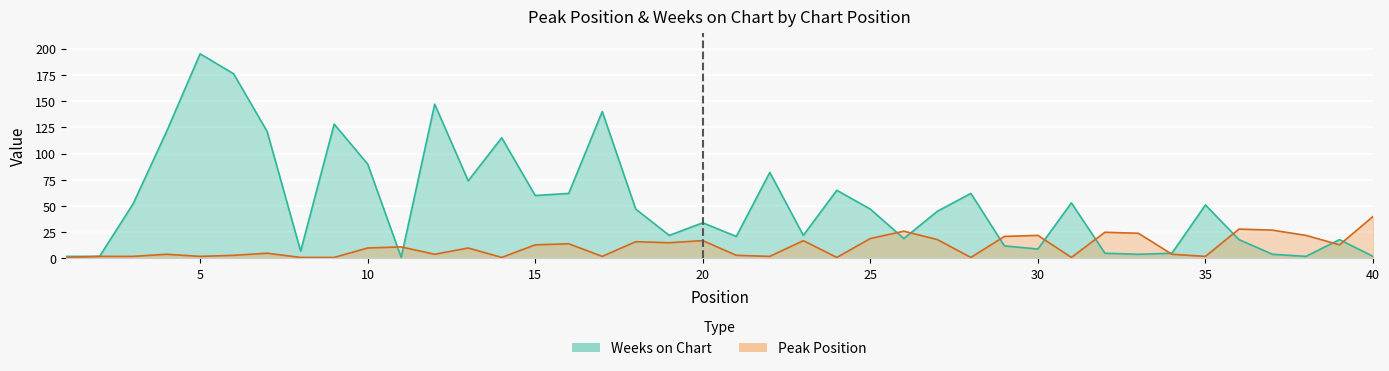

What is the average value of the Peak Position series?

11